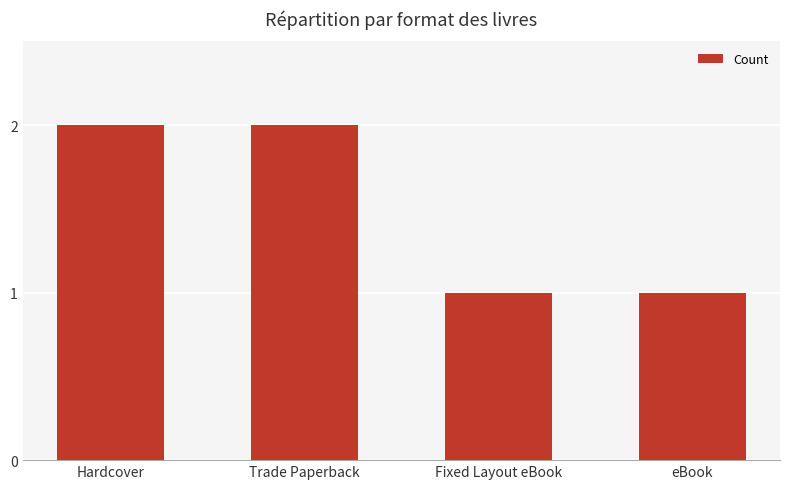

Reading right to left, what are all the values shown in this chart?

eBook=1	Fixed Layout eBook=1	Trade Paperback=2	Hardcover=2